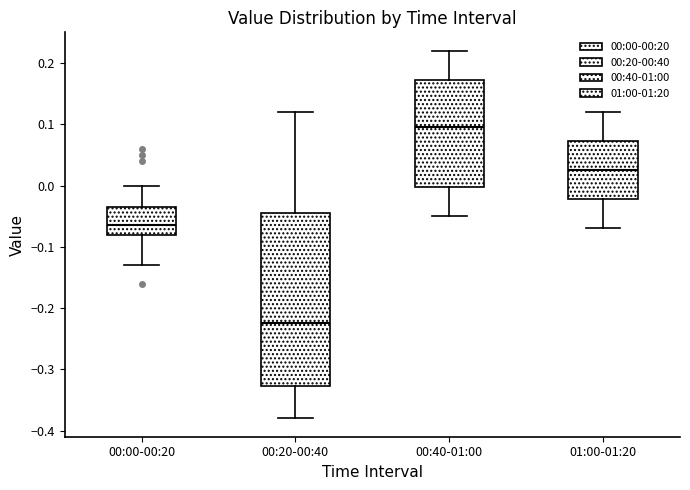

Where is the lower edge of the box for 00:00-00:20 on the y-axis? The values are not printed on the chart, so give them approximately, as read against the axis.

-0.08